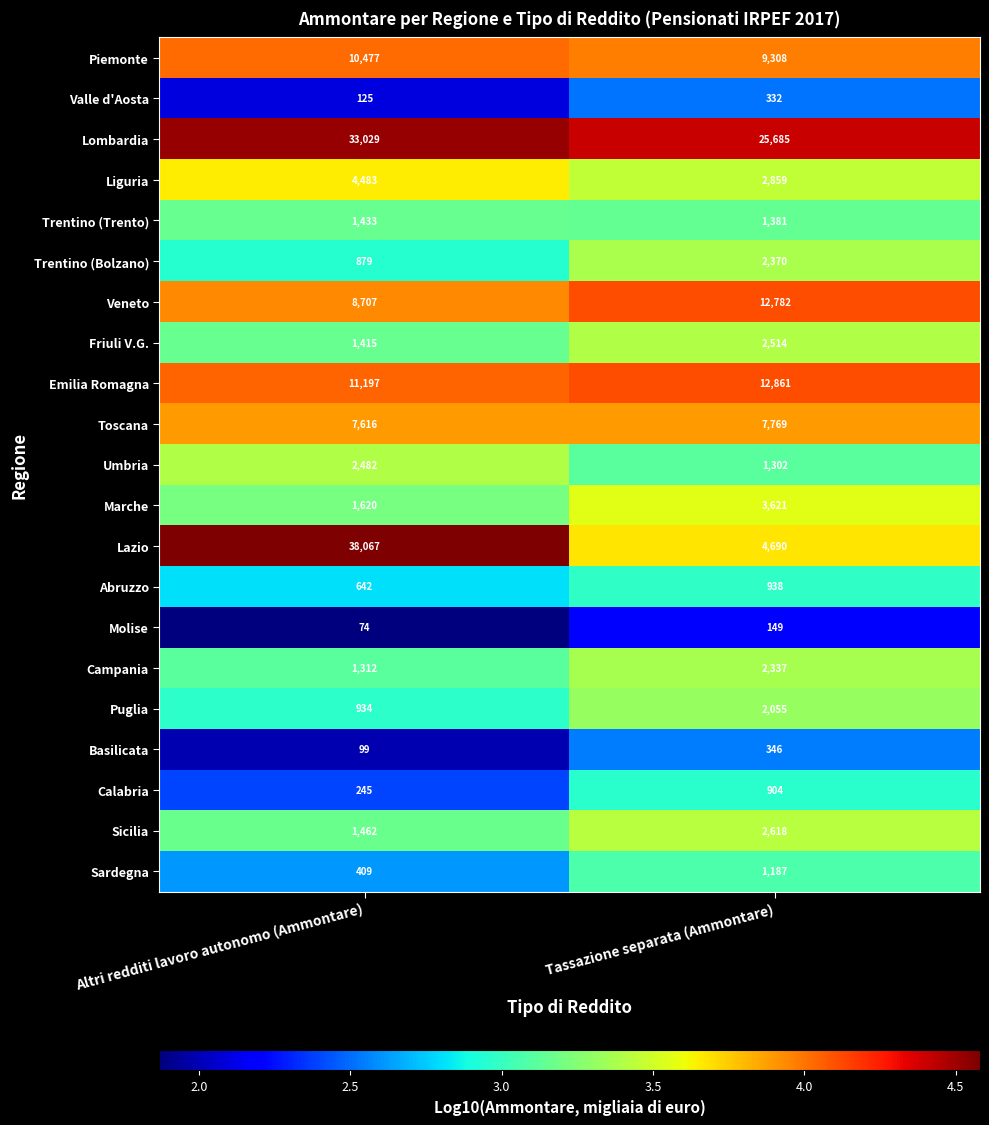

What is the approximate value of Sardegna at Altri redditi lavoro autonomo (Ammontare)?

409